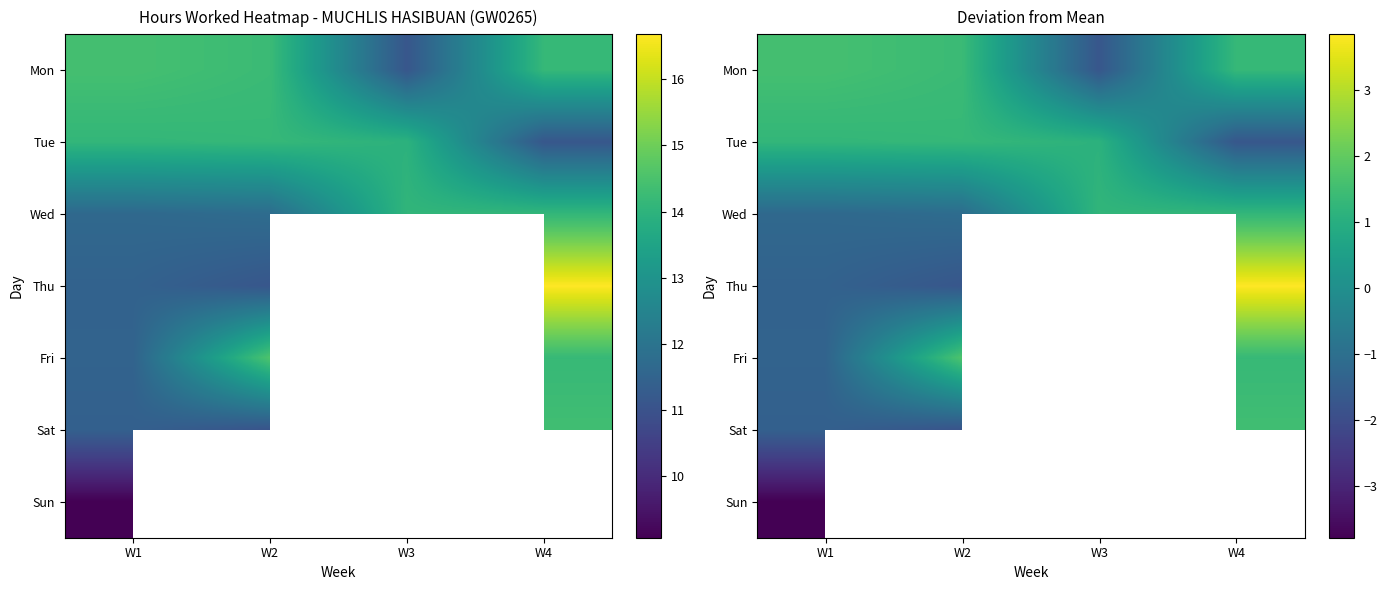

How many values in the Thu series exceed 3?

1